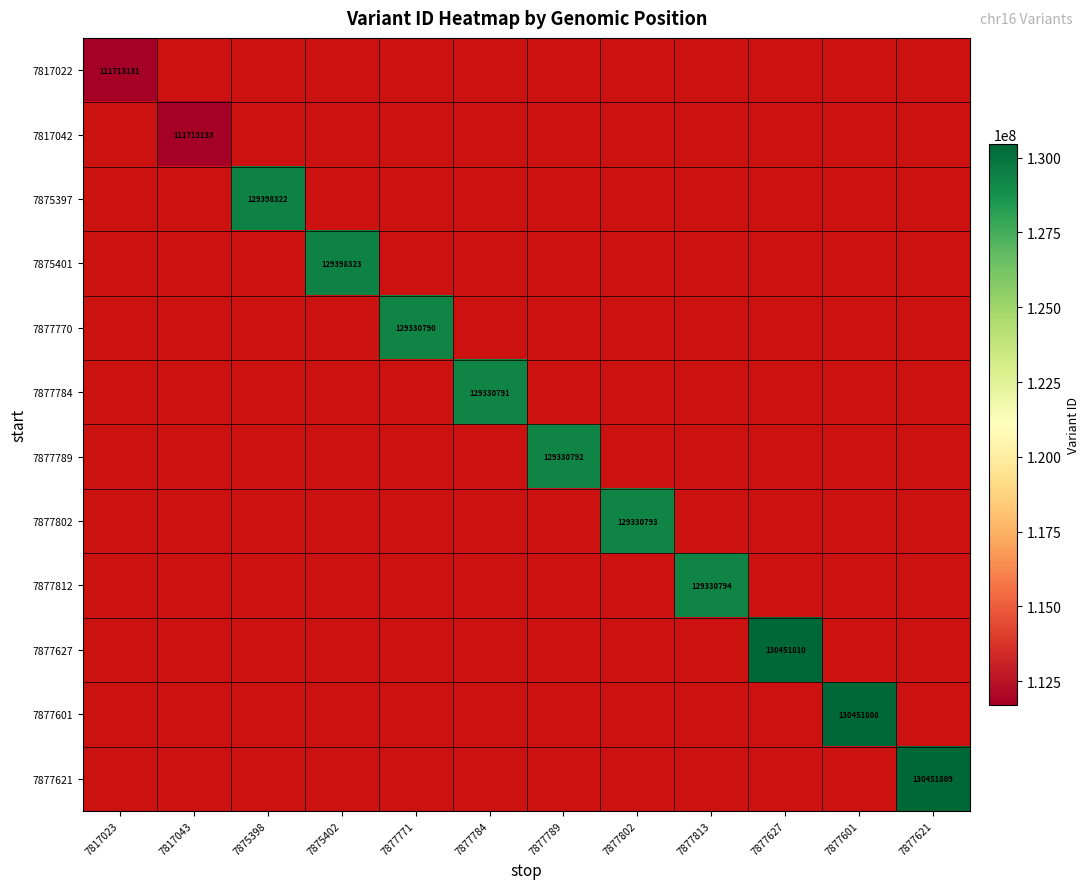

True or false: 7877812 has a value of 31172629 at 7877813.

False